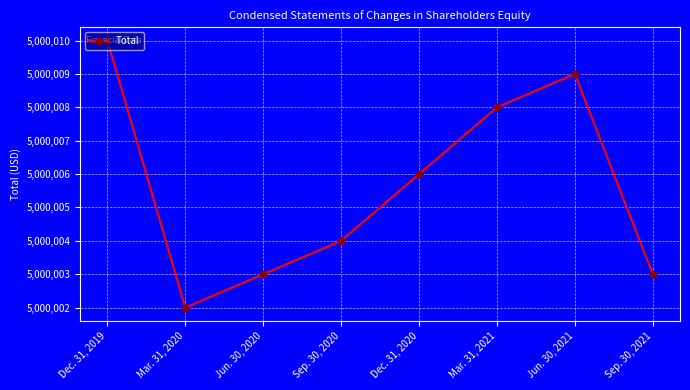

Reading left to right, what are all the values shown in this chart?

5000010	5000002	5000003	5000004	5000006	5000008	5000009	5000003